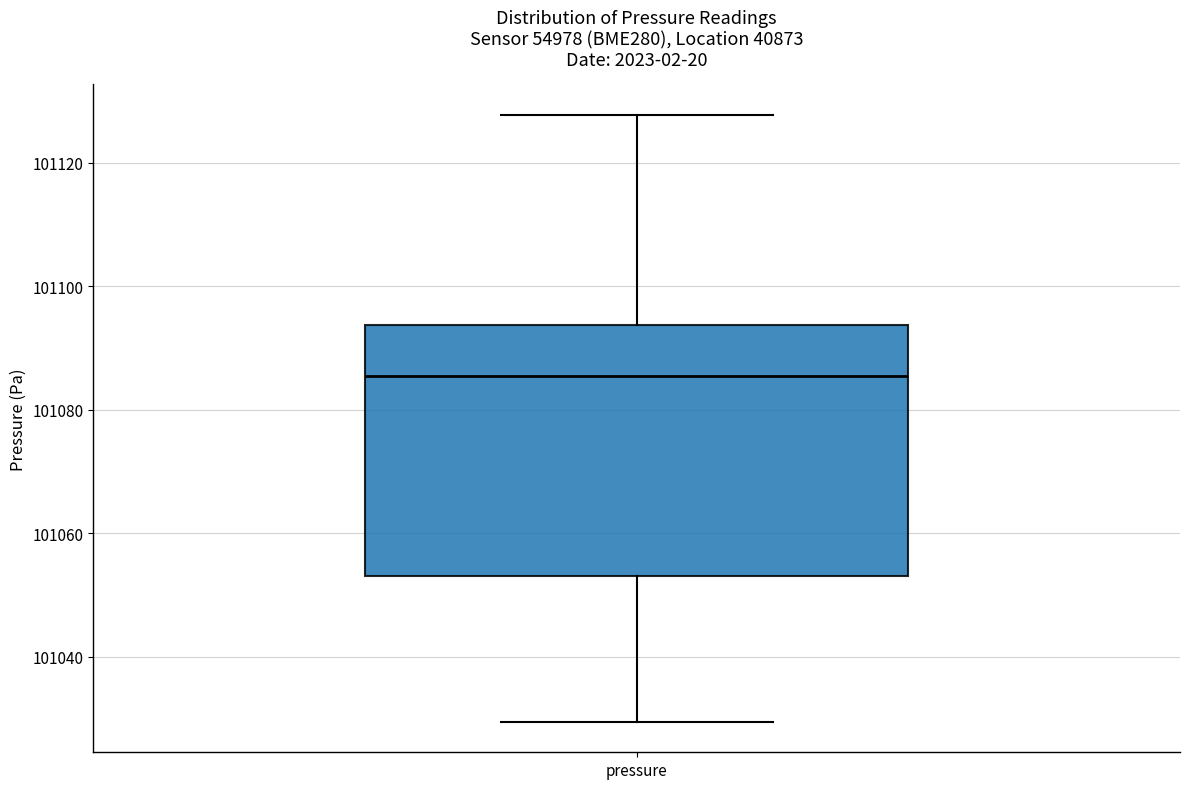

Read this box plot against the y-axis: the position of the median line, the range covered by the box, and the ends of both whiskers. The values are not printed on the chart, so give them approximately, as read against the axis.

median 101086, box 101054 to 101094, whiskers 101030 to 101128